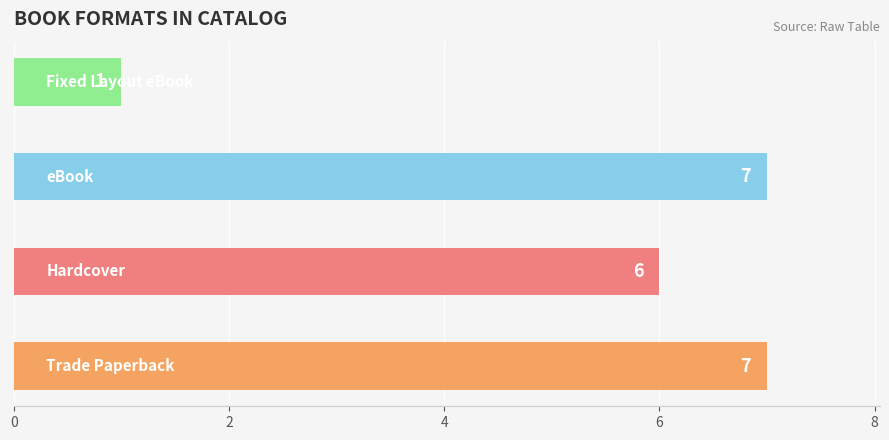

Reading bottom to top, transcribe all the data shown in this chart.

7	6	7	1